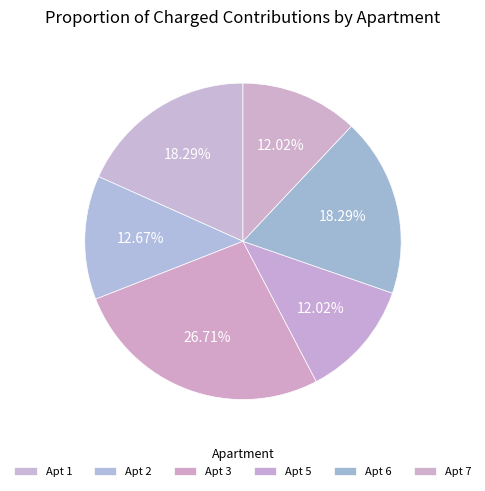

How many segments does this pie chart have?

6